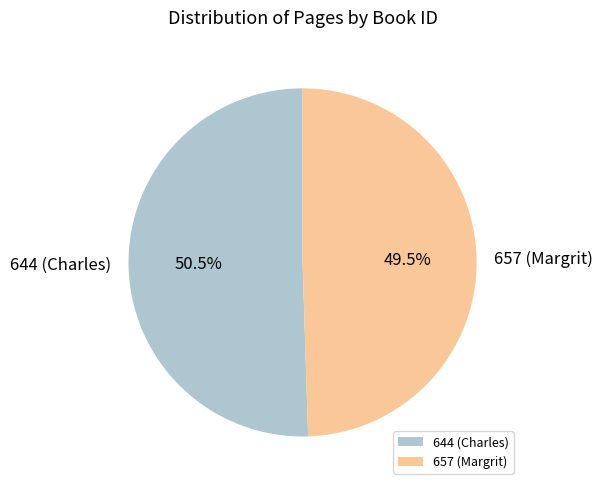

What is the smallest slice in the pie chart?

657 (Margrit)